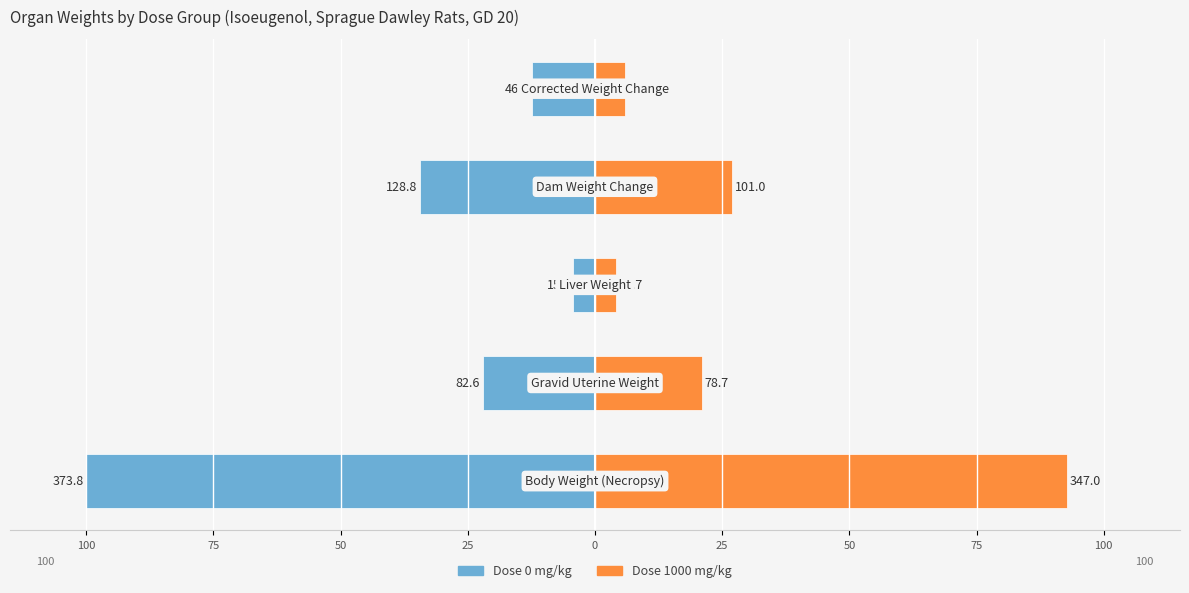

Reading right to left, what are all the values shown in this chart?

Dose 0: -12.4	-34.5	-4.3	-22.1	-100.0
Dose 1000: 6.0	27.0	4.2	21.0	92.8